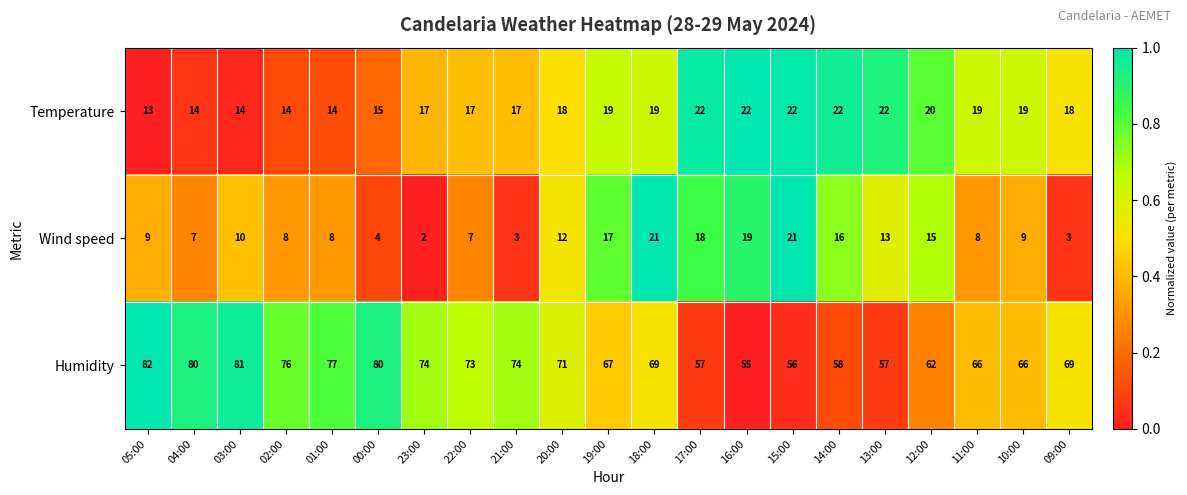

At which category is the sum across all series the highest?

18:00